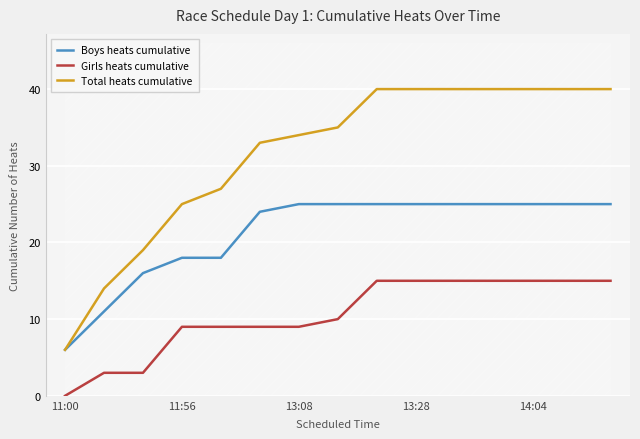

Which series has the widest spread of values?

Total heats cumulative